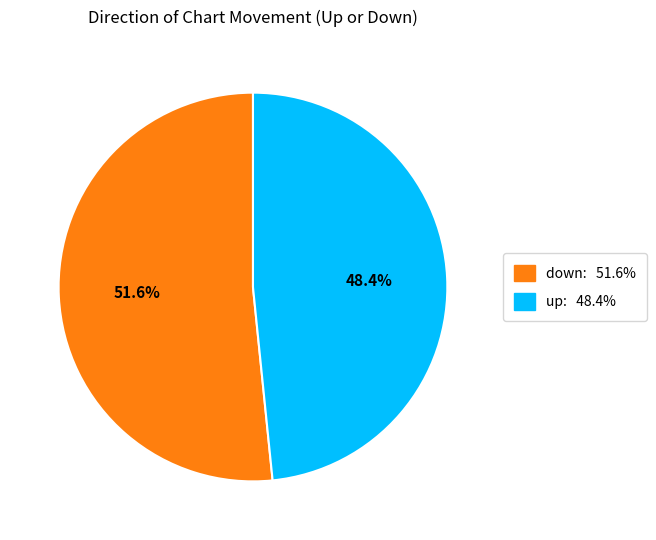

Which slice is the largest?

down